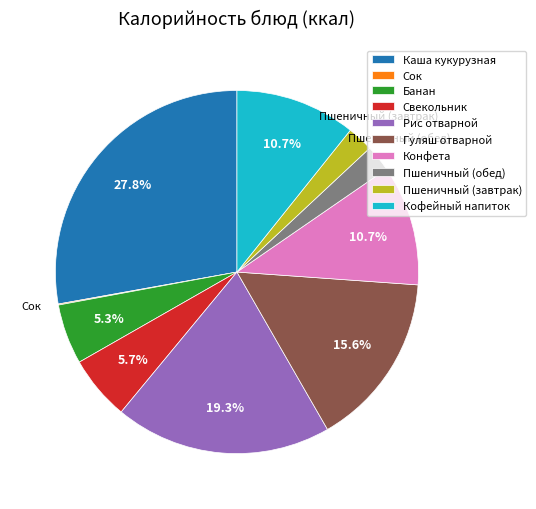

Does any single category account for the majority?

No